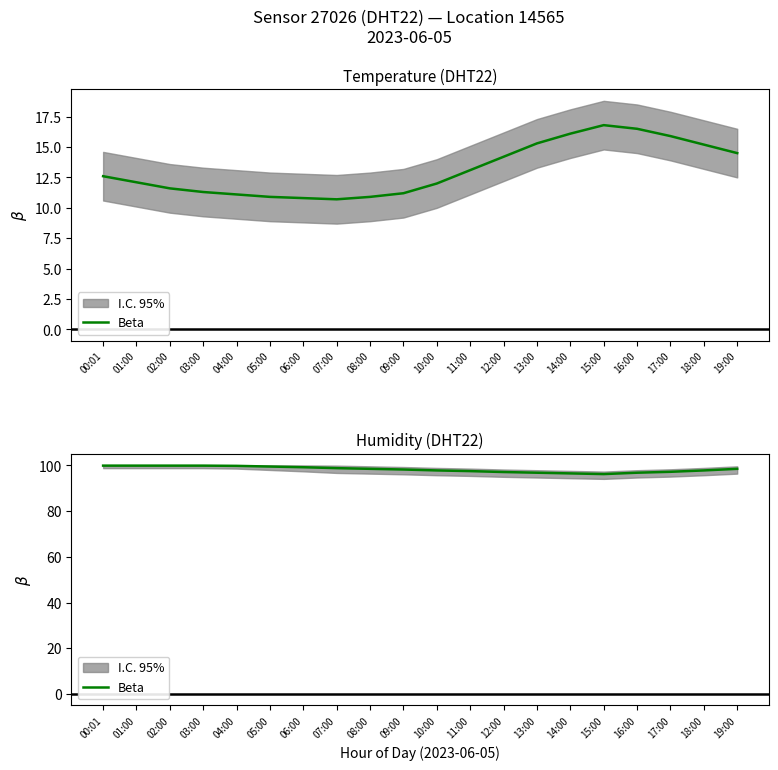

The chart shows a value of 151.6 at 16:00. True or false?

False